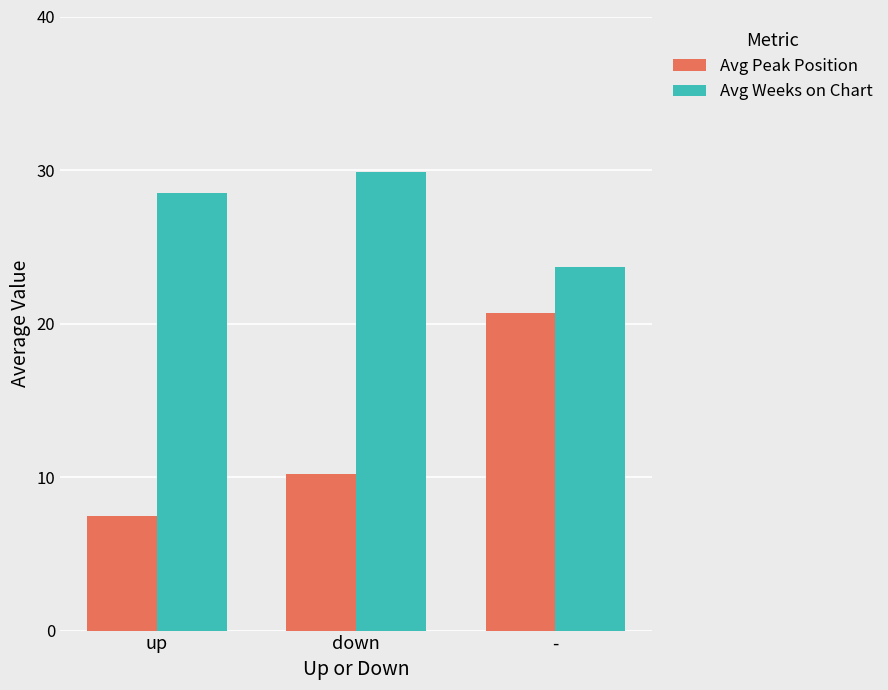

How many categories are shown in the chart?

3